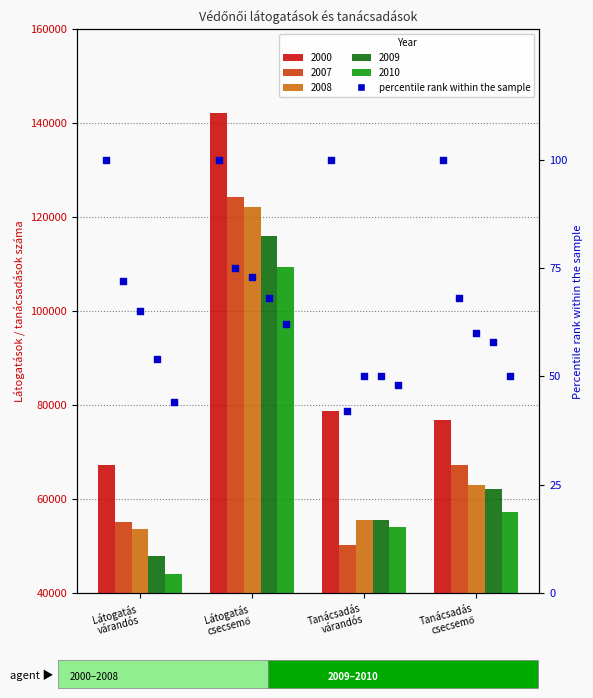

Which series has the largest total across all categories?

2000